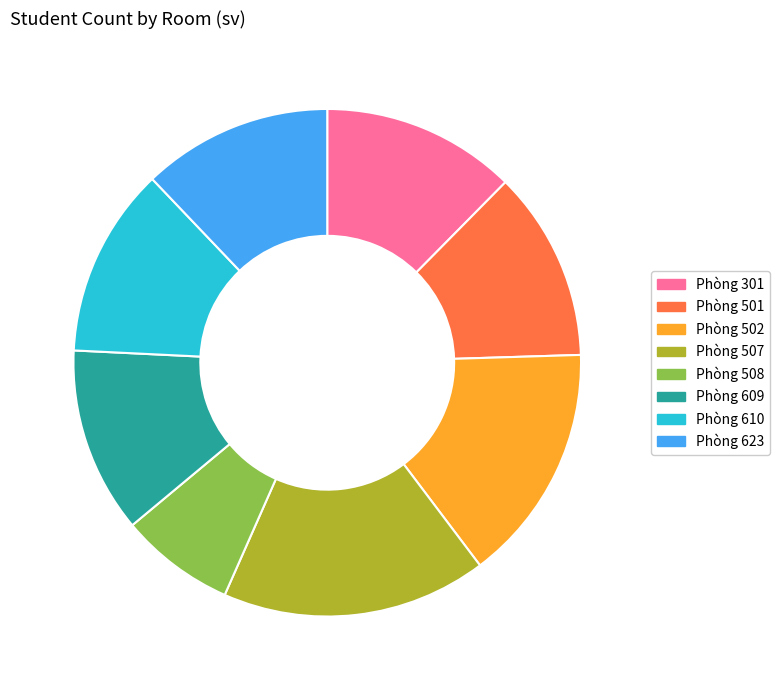

The Phòng 610 slice represents 1% of the pie. True or false?

False